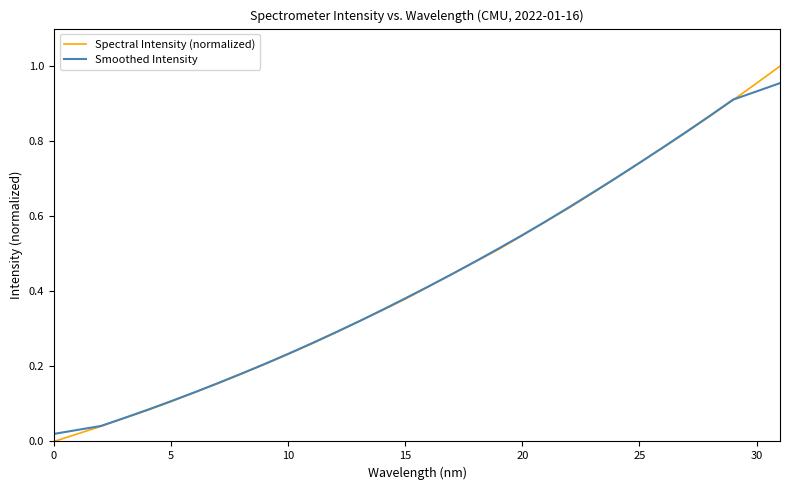

List the series in order of their peak value, highest first.

Spectral Intensity (normalized), Smoothed Intensity